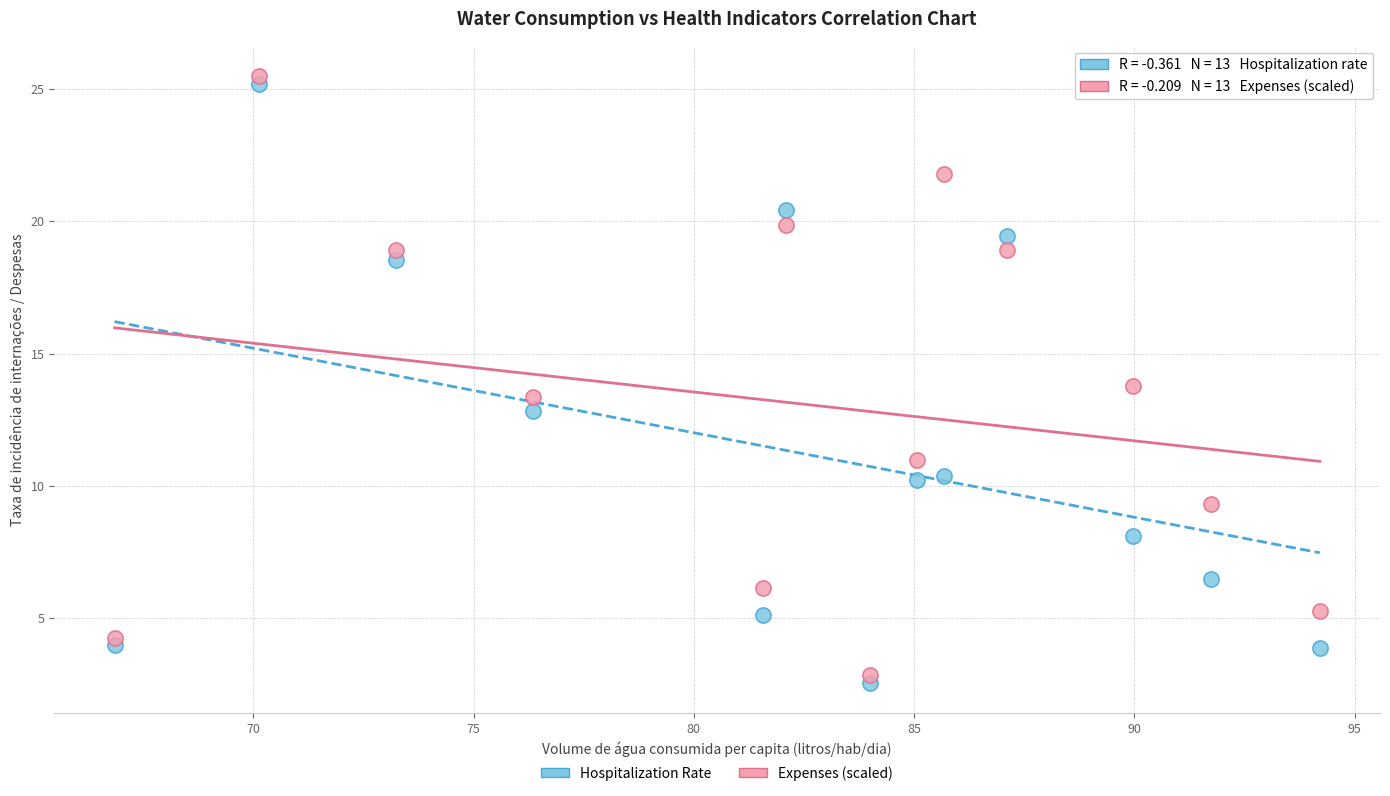

Across all data points, what is the range of Y values (max minus min)?

22.9